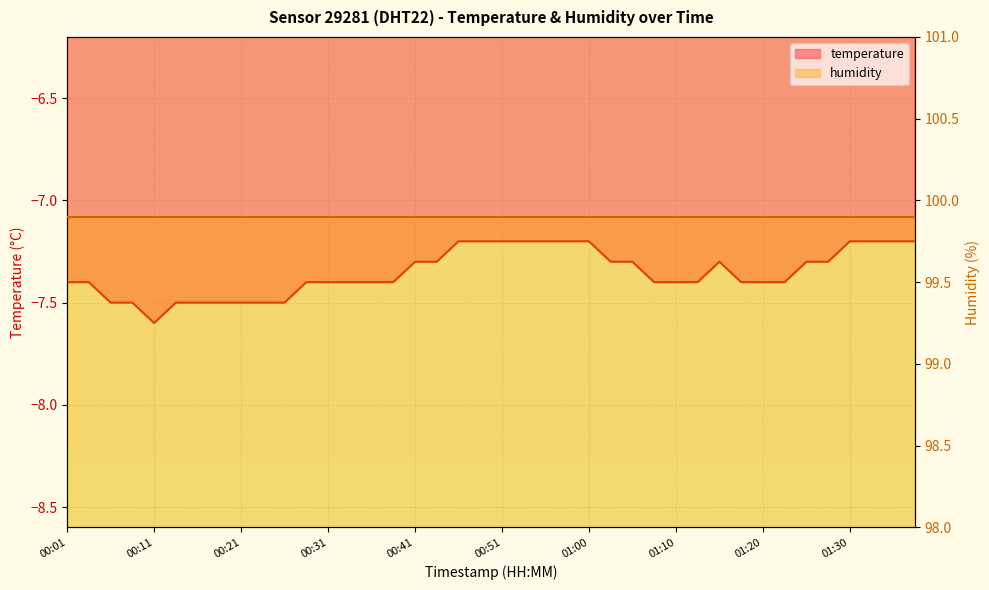

What is the change in value from 00:23 to 00:55?

+0.3